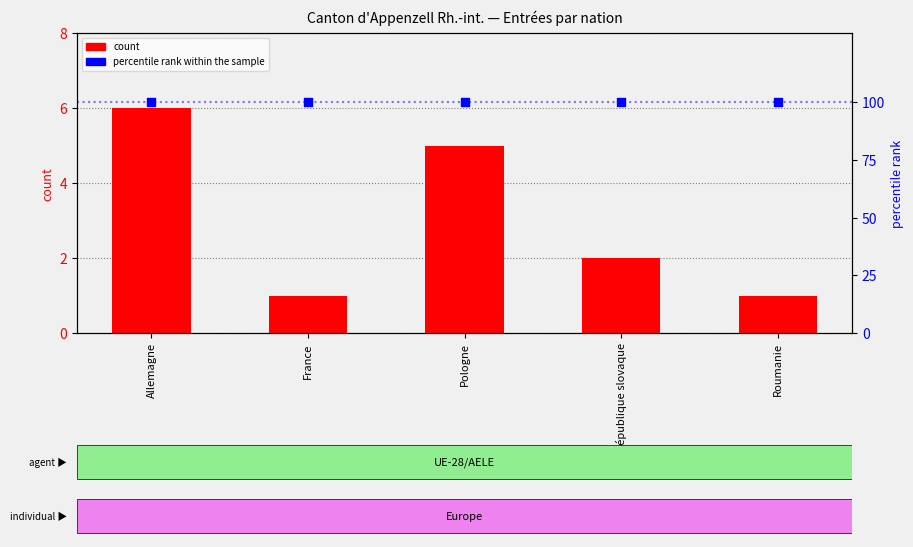

Which series has the largest Y range (max minus min)?

count